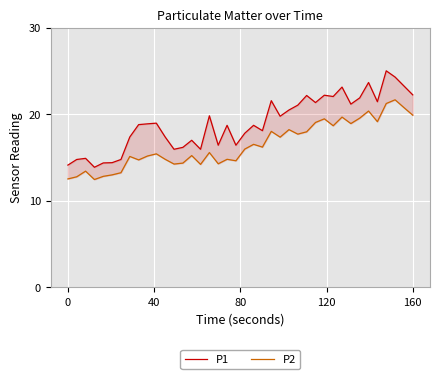

Is this an area chart (filled region under the line)?

No